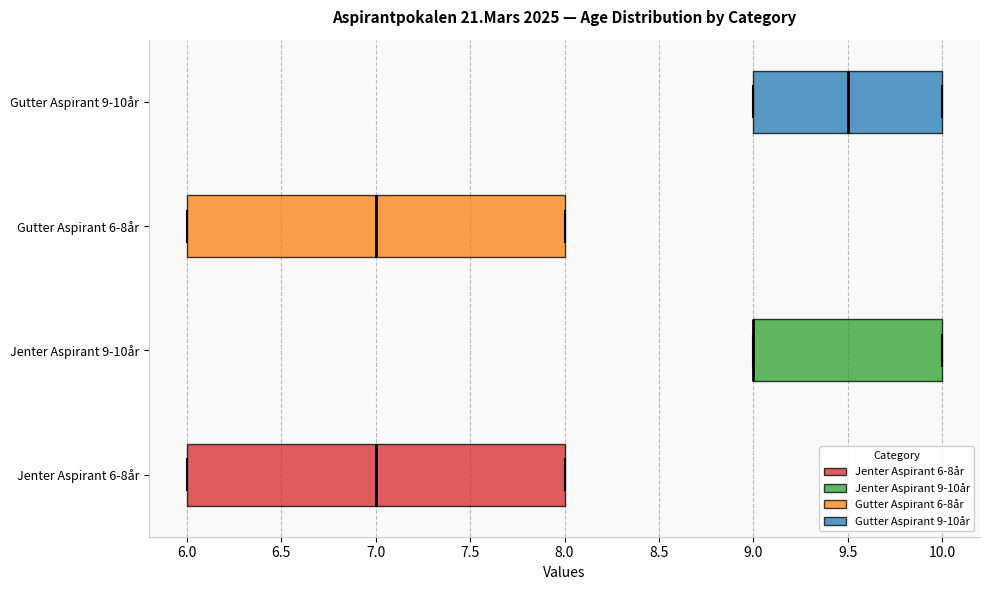

Reading bottom to top, read every box against the x-axis: the position of its median line, the range the box covers, and the ends of its whiskers. The values are not printed on the chart, so give them approximately, as read against the axis.

Jenter Aspirant 6-8år: median 7.0, box 6.0 to 8.0, whiskers 6.0 to 8.0
Jenter Aspirant 9-10år: median 9.0 (drawn on the box's left edge), box 9.0 to 10.0, whiskers 9.0 to 10.0
Gutter Aspirant 6-8år: median 7.0, box 6.0 to 8.0, whiskers 6.0 to 8.0
Gutter Aspirant 9-10år: median 9.5, box 9.0 to 10.0, whiskers 9.0 to 10.0